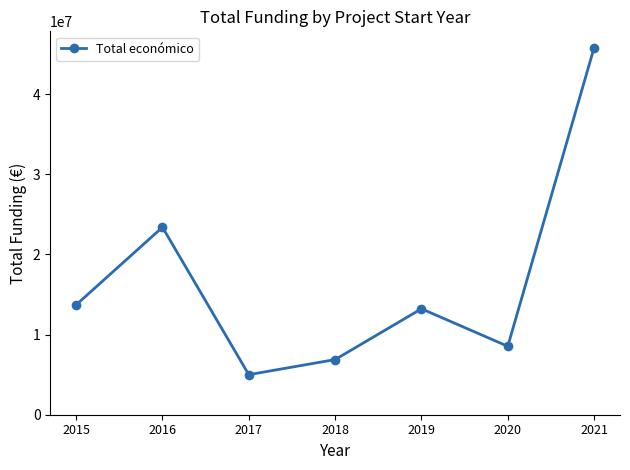

What is the value of the 4th point from the left?

6881684